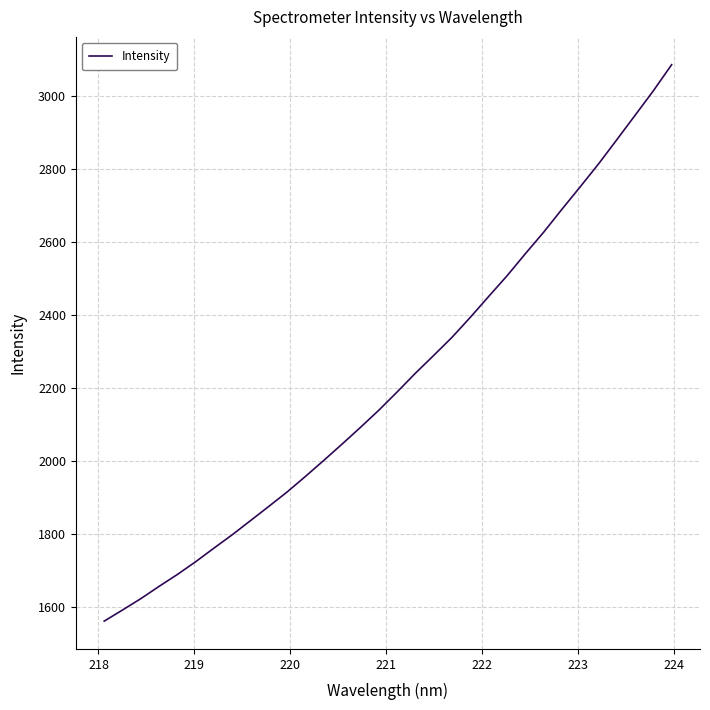

How many values are below 2189?

16